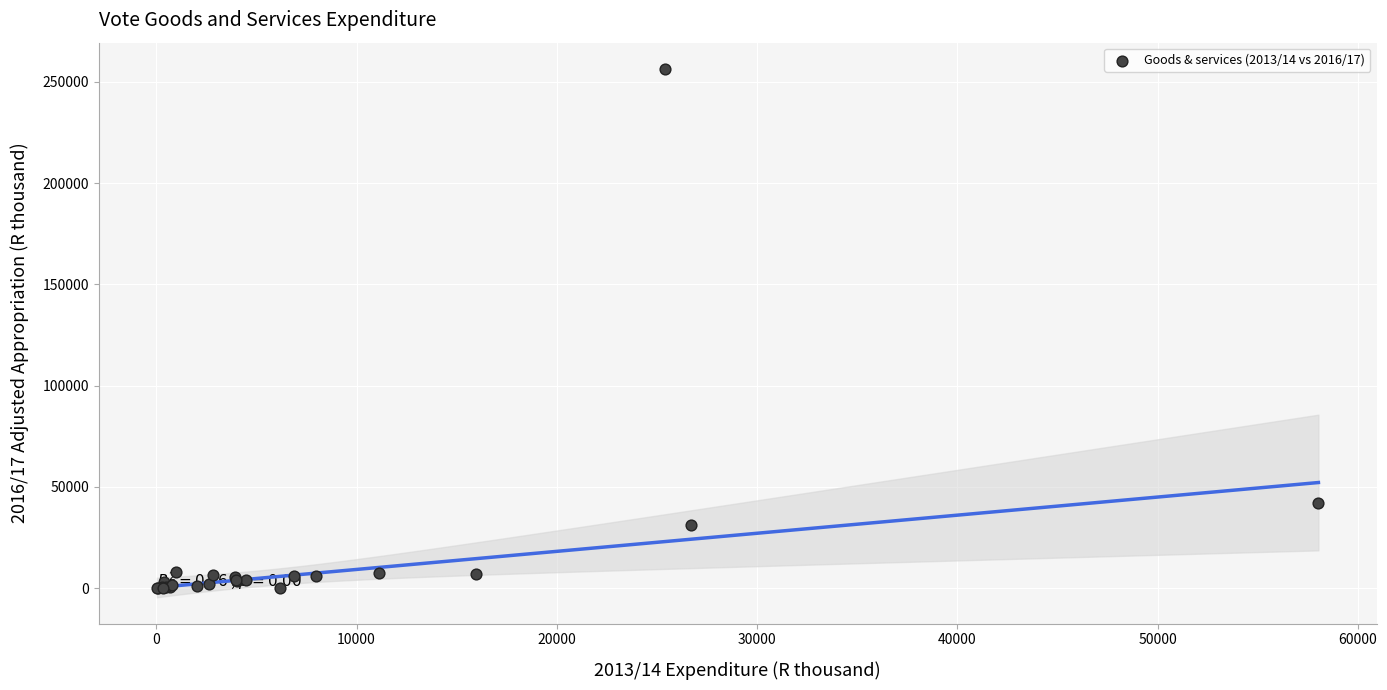

What Y value in the scatter plot is closest to 128195?

41981